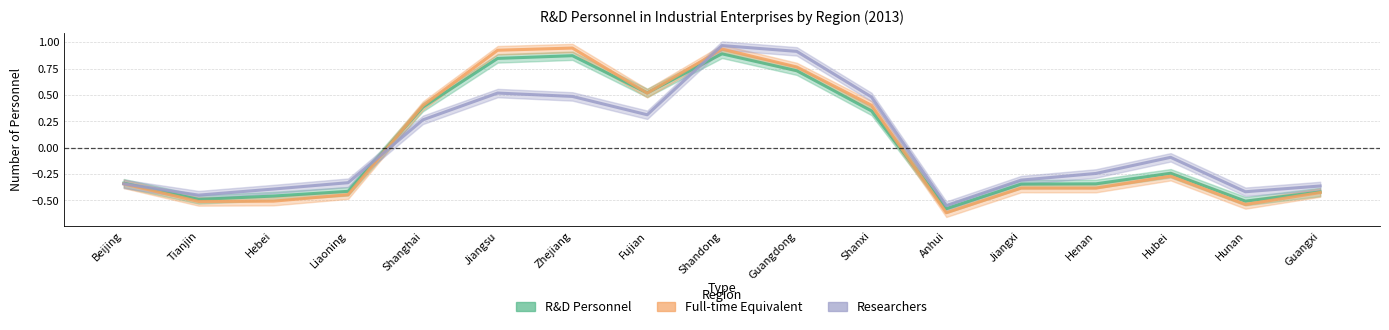

Which series has the largest range (max minus min)?

Full-time Equivalent